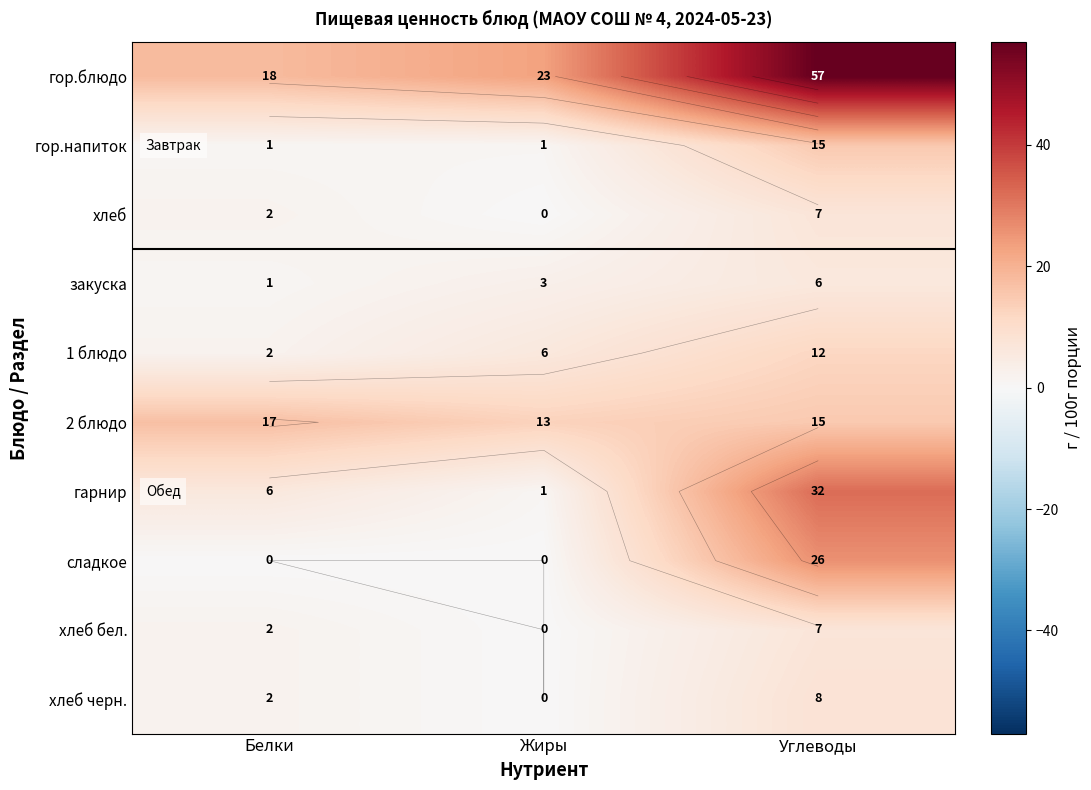

What is the sum of the закуска values at Жиры and Углеводы?

9